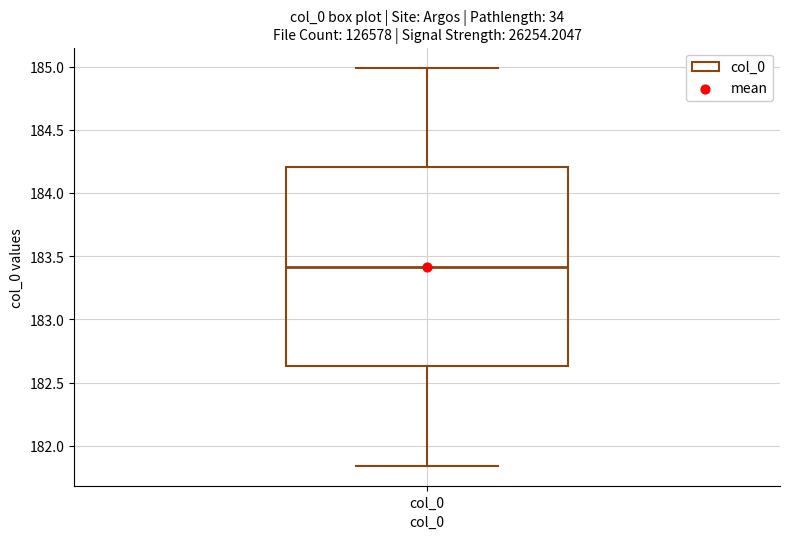

Read this box plot against the y-axis: the position of the median line, the range covered by the box, and the ends of both whiskers. The values are not printed on the chart, so give them approximately, as read against the axis.

median 183.40, box 182.65 to 184.20, whiskers 181.85 to 185.00